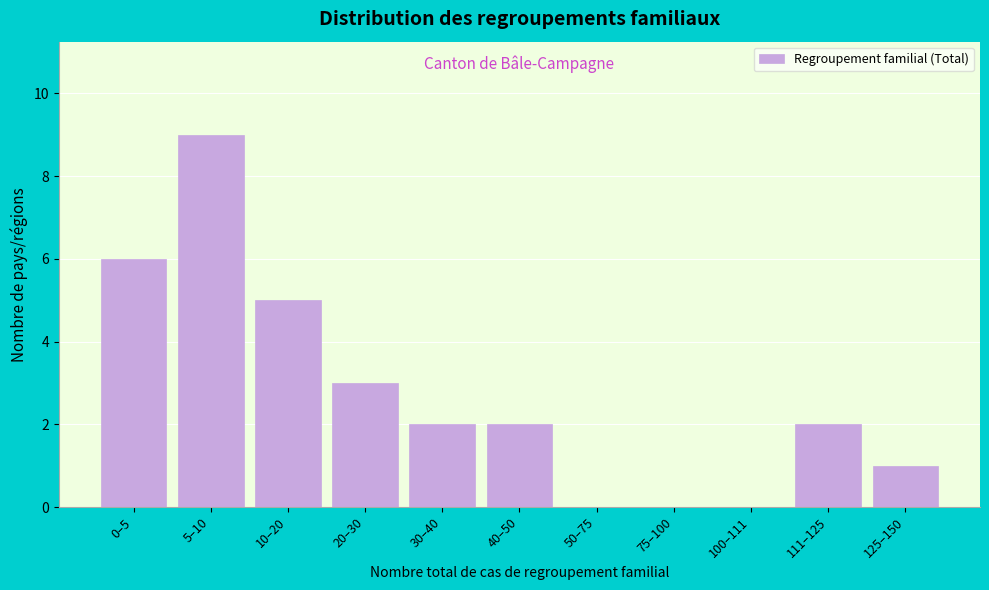

Reading right to left, list all the values displayed in this chart.

125–150=1	111–125=2	100–111=0	75–100=0	50–75=0	40–50=2	30–40=2	20–30=3	10–20=5	5–10=9	0–5=6